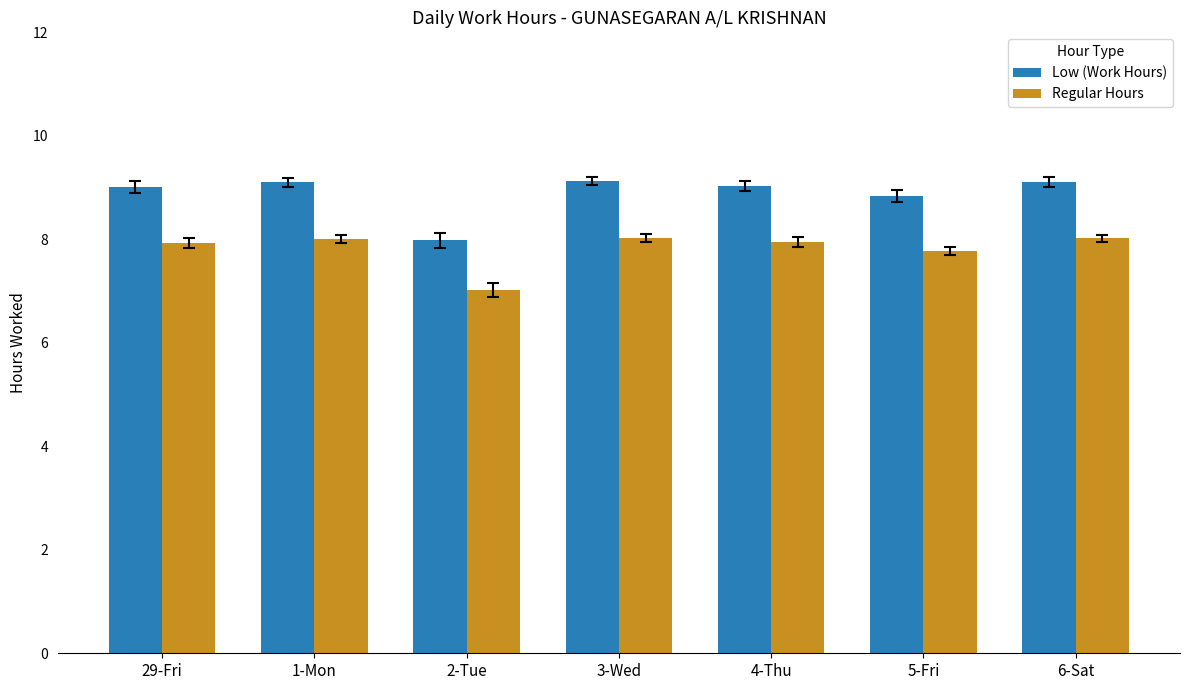

What is the difference between the Low (Work Hours) values at 29-Fri and 3-Wed?

0.1